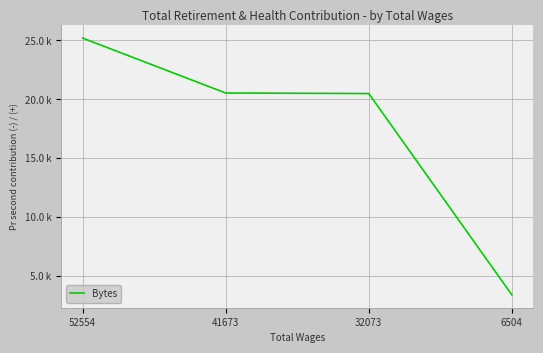

Does the chart display data point markers on the line(s)?

No